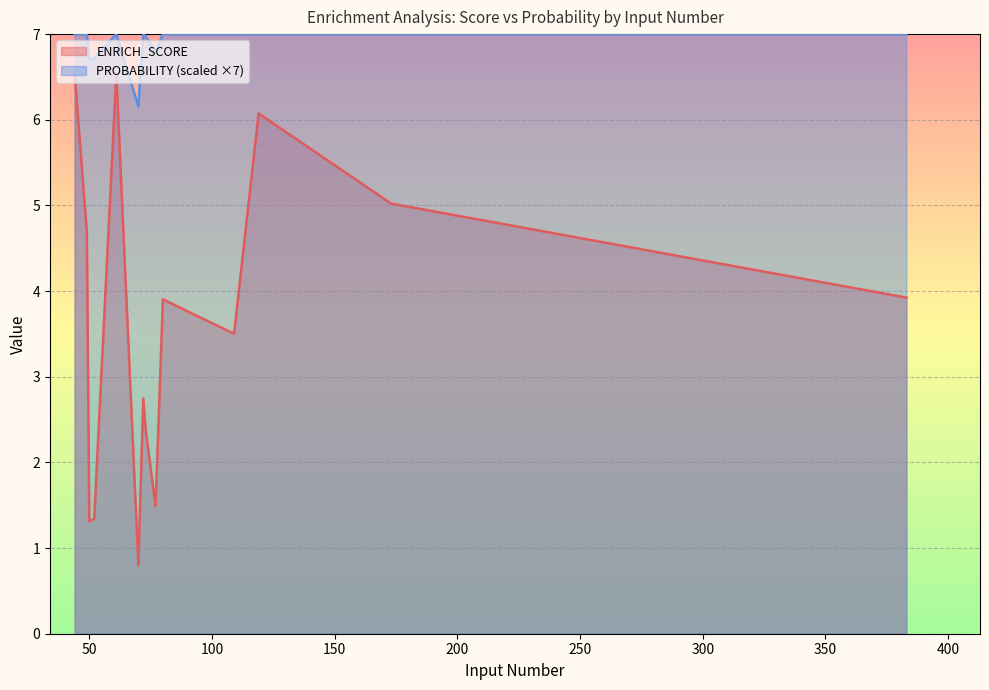

At which category is the sum across all series the highest?

44